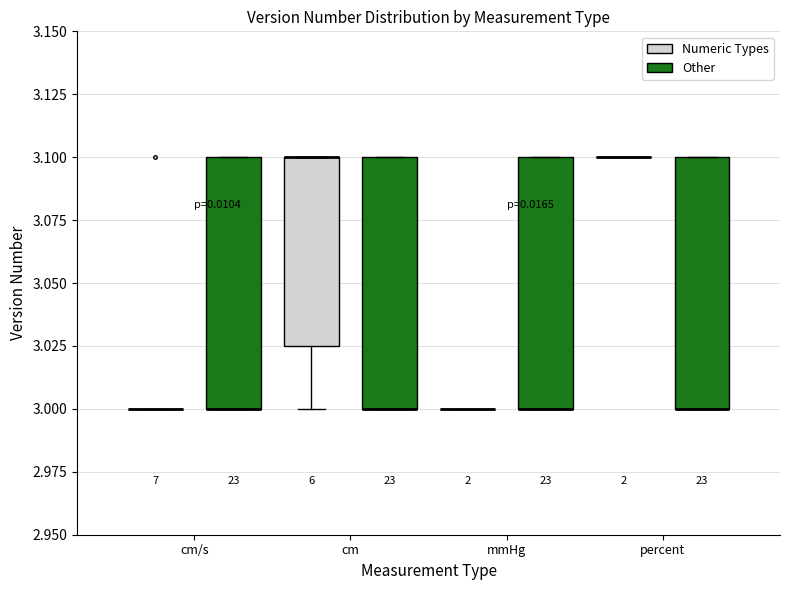

Reading left to right, transcribe this box plot: for each box, give where its median line is, the range the box spans, and where its two whiskers end, as read against the y-axis. The values are not printed on the chart, so give them approximately, as read against the axis.

cm/s (Numeric Types): box collapsed to a line at 3.000, whiskers 3.000 to 3.000
cm/s (Other): median 3.000 (drawn on the box's lower edge), box 3.000 to 3.100, whiskers 3.000 to 3.100
cm (Numeric Types): median 3.100 (drawn on the box's upper edge), box 3.025 to 3.100, whiskers 3.000 to 3.100
cm (Other): median 3.000 (drawn on the box's lower edge), box 3.000 to 3.100, whiskers 3.000 to 3.100
mmHg (Numeric Types): box collapsed to a line at 3.000, whiskers 3.000 to 3.000
mmHg (Other): median 3.000 (drawn on the box's lower edge), box 3.000 to 3.100, whiskers 3.000 to 3.100
percent (Numeric Types): box collapsed to a line at 3.100, whiskers 3.100 to 3.100
percent (Other): median 3.000 (drawn on the box's lower edge), box 3.000 to 3.100, whiskers 3.000 to 3.100